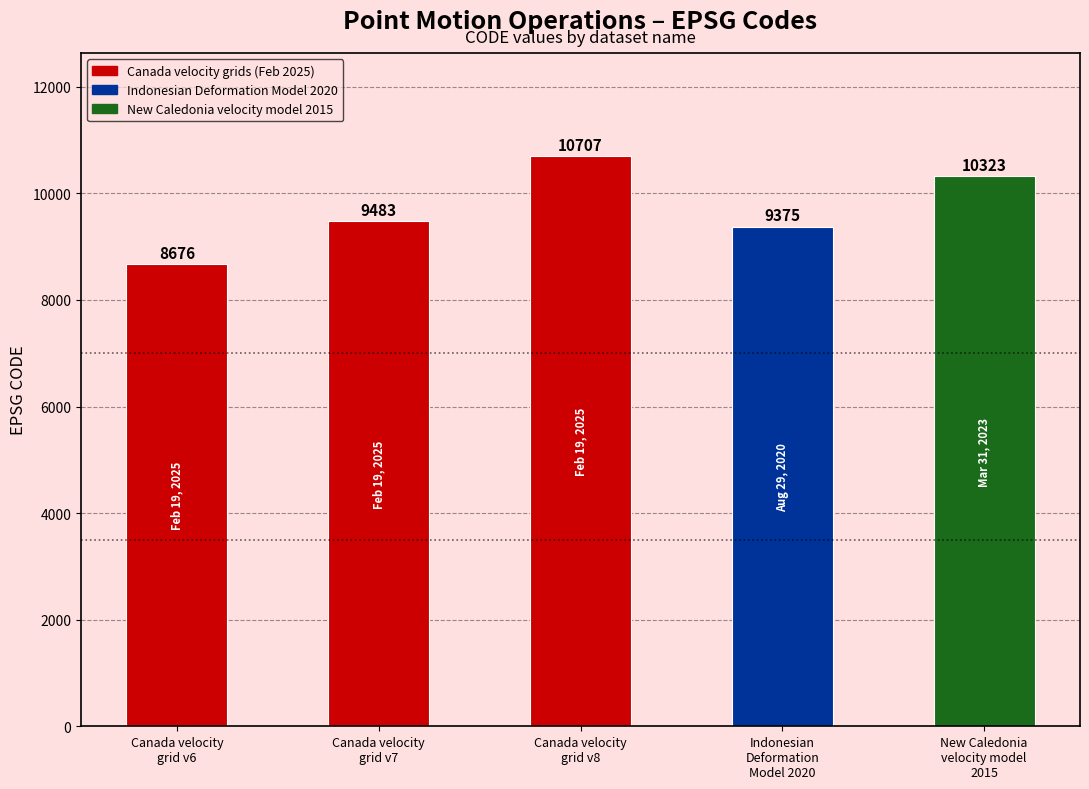

Which label corresponds to the smallest value in the chart?

Canada velocity
grid v6